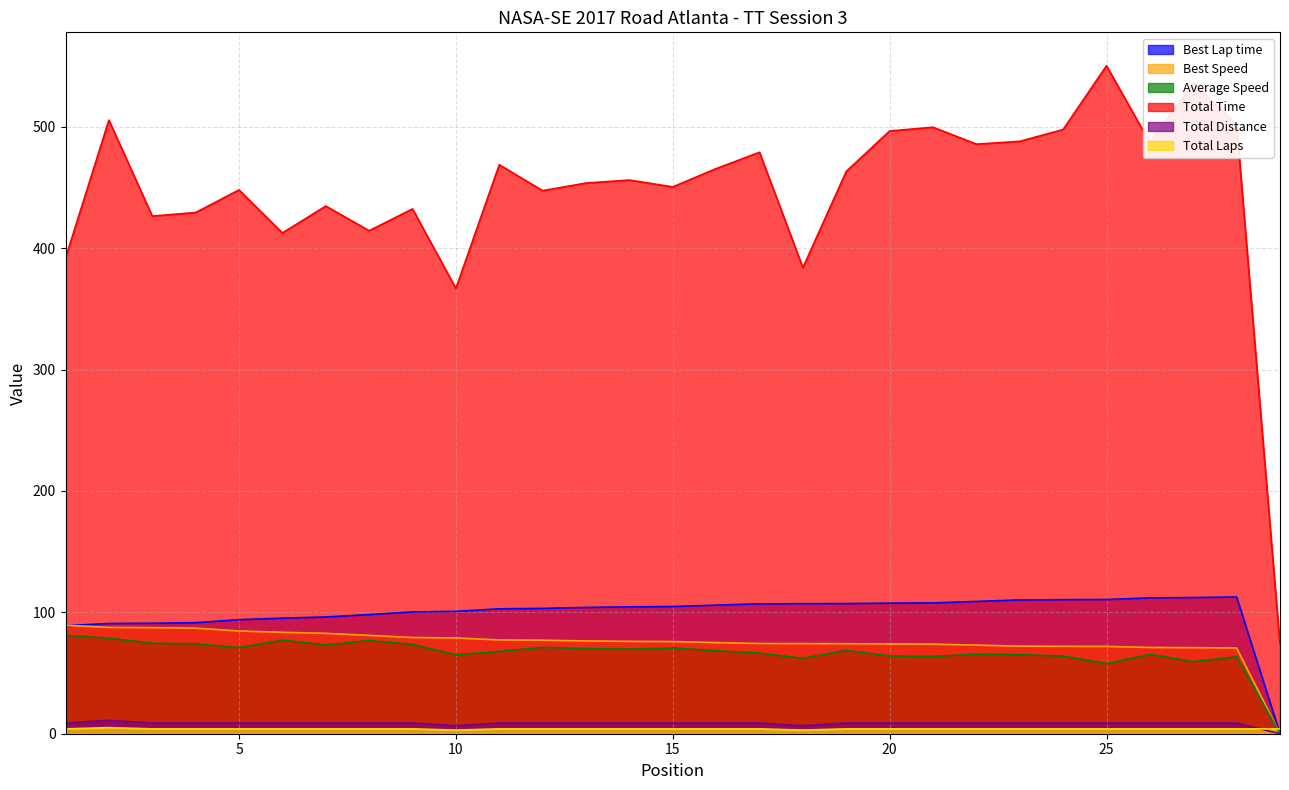

The value of Total Time at 21 is 499.7. True or false?

True